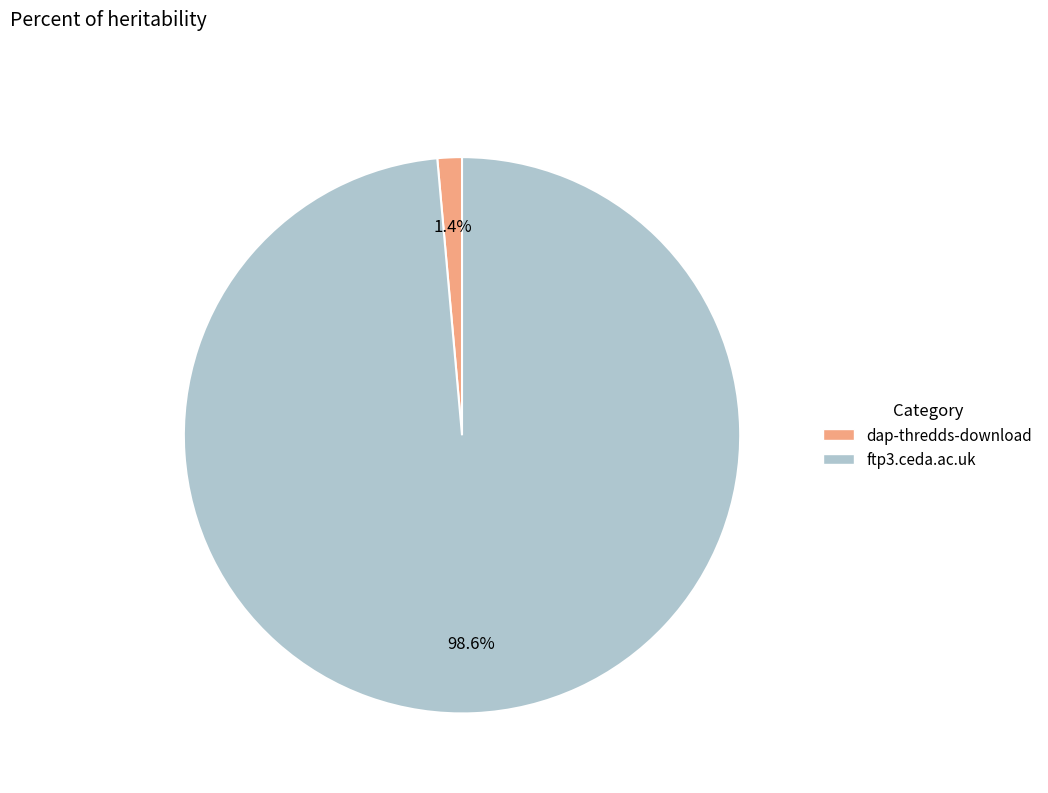

Is the sum of ftp3.ceda.ac.uk and dap-thredds-download greater than half?

Yes